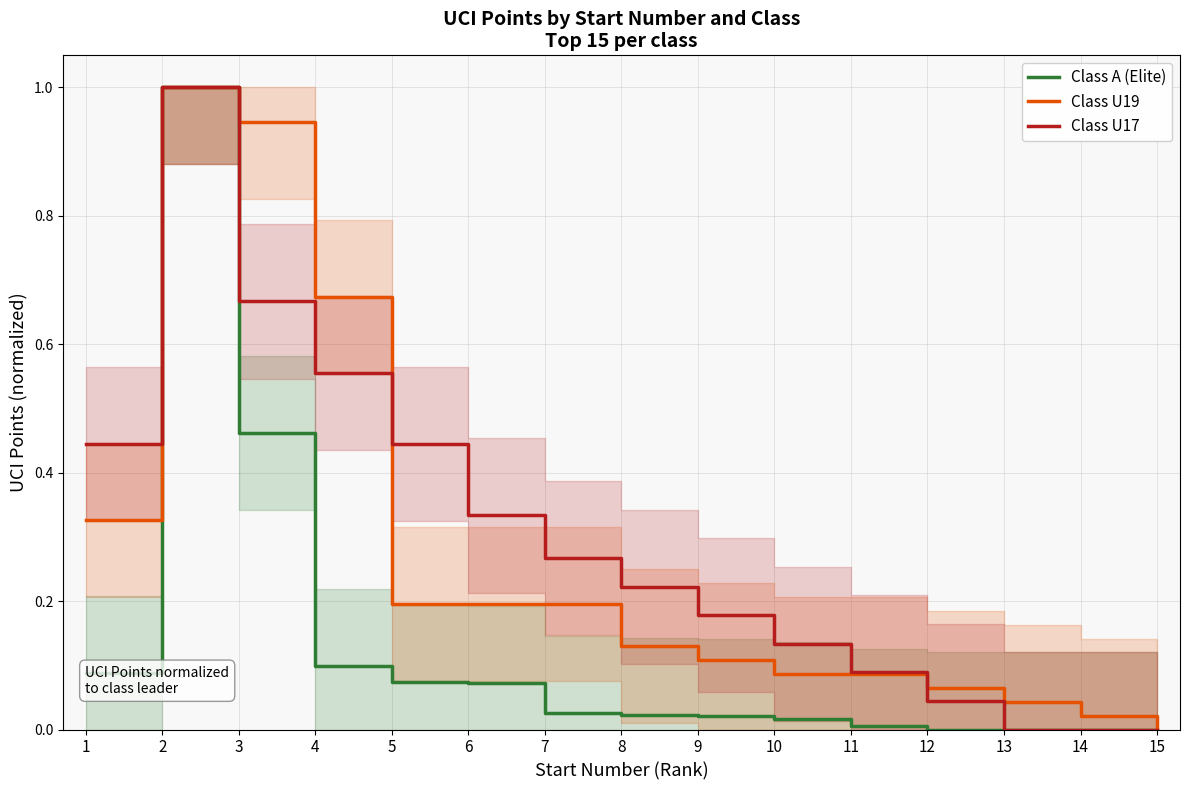

True or false: Class A (Elite) has more than 2 points higher than both neighbors.

False